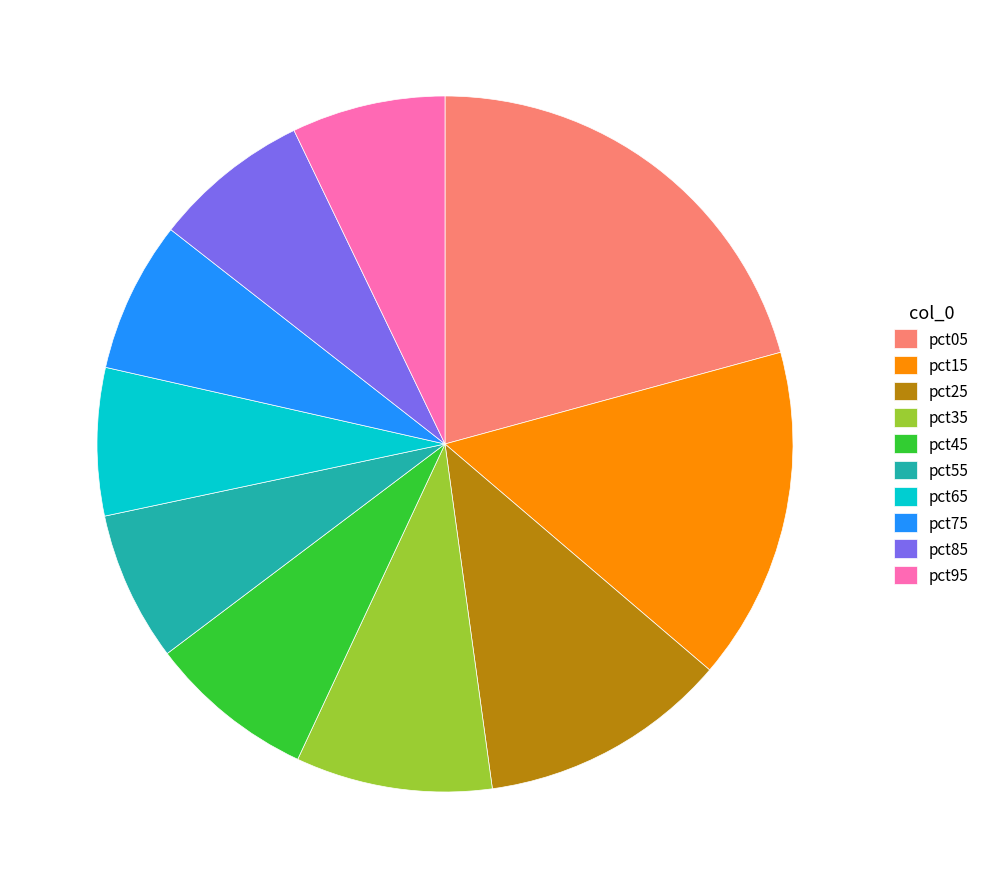

True or false: pct15 accounts for 15% of the total.

True